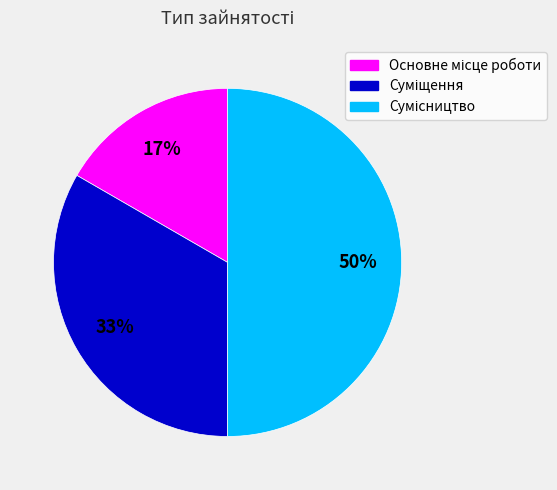

To the nearest percent, what is the difference between the largest and smallest slice percentages?

33%